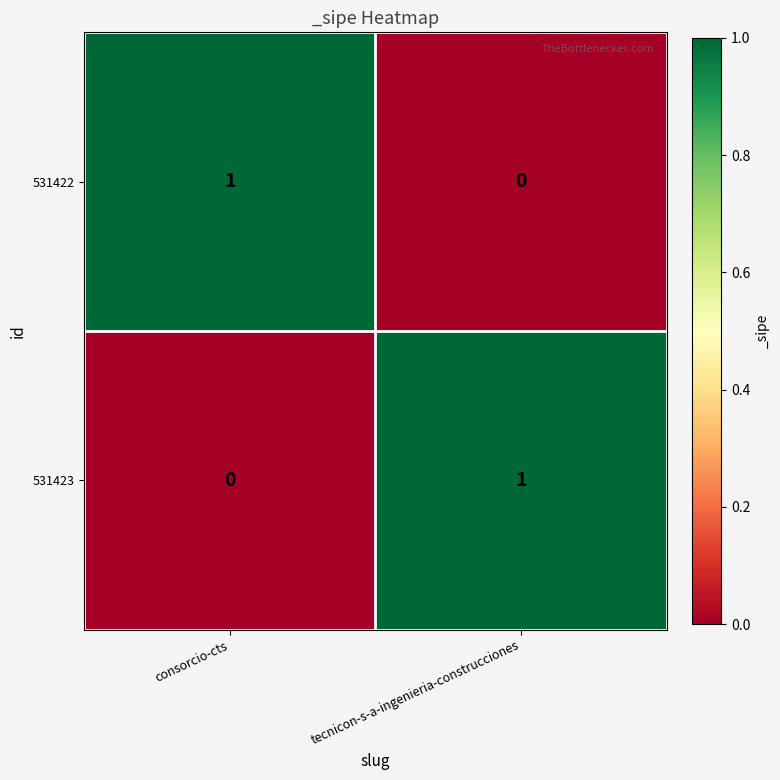

At which label does 531423 reach its peak?

tecnicon-s-a-ingenieria-construcciones